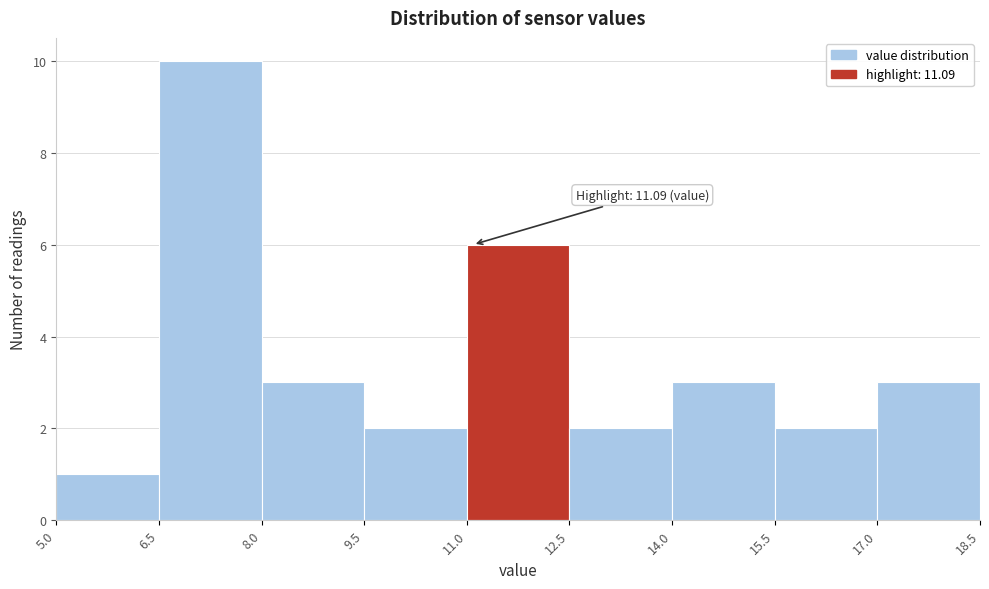

Which range on the x-axis has the tallest bar?

6.5 to 8.0